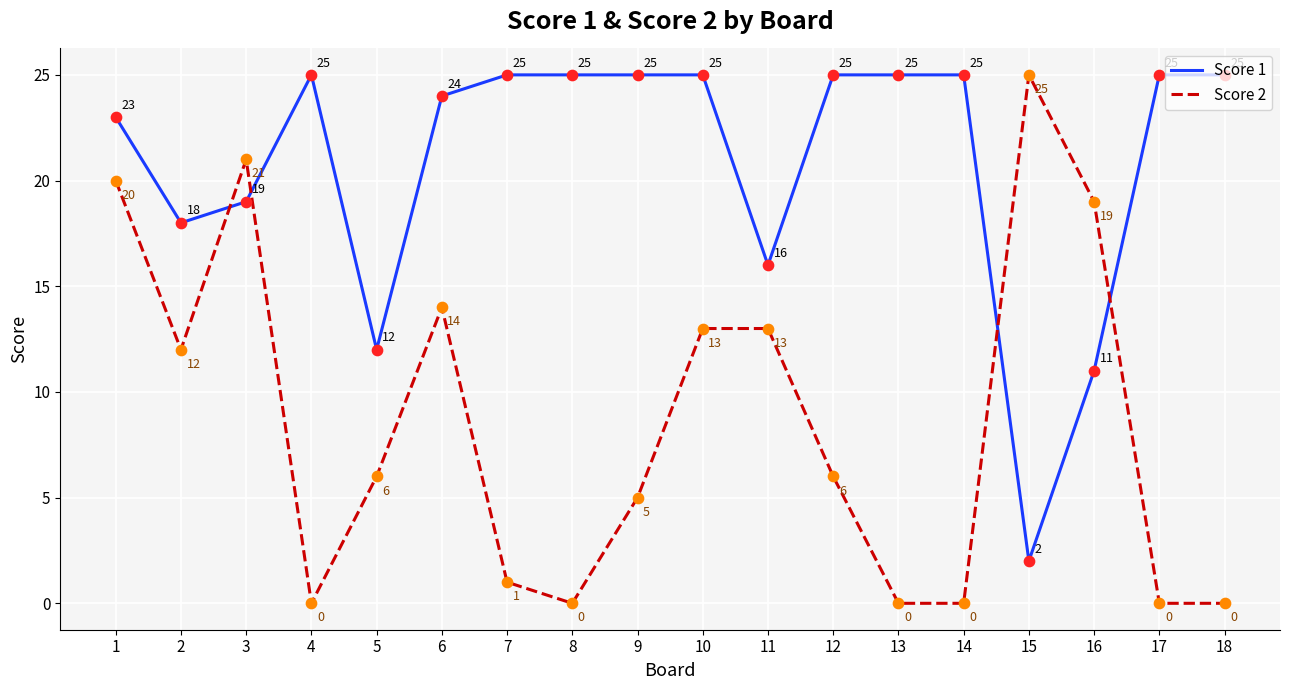

What is the difference between the highest and lowest values at 8?

25